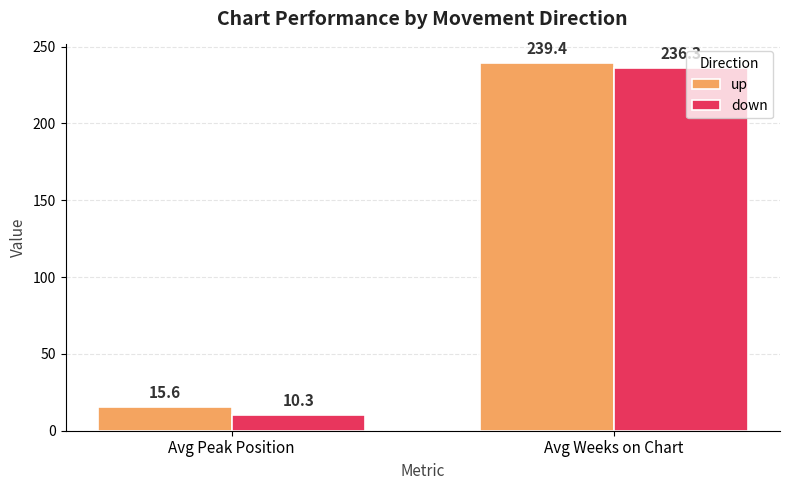

Where is up nearest to the value 127?

Avg Peak Position